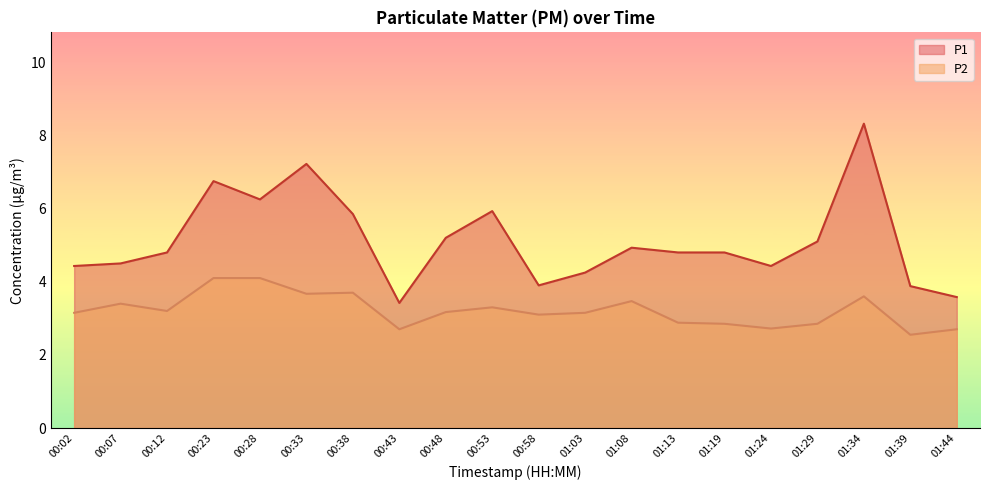

What is the minimum value shown in the chart?

2.5